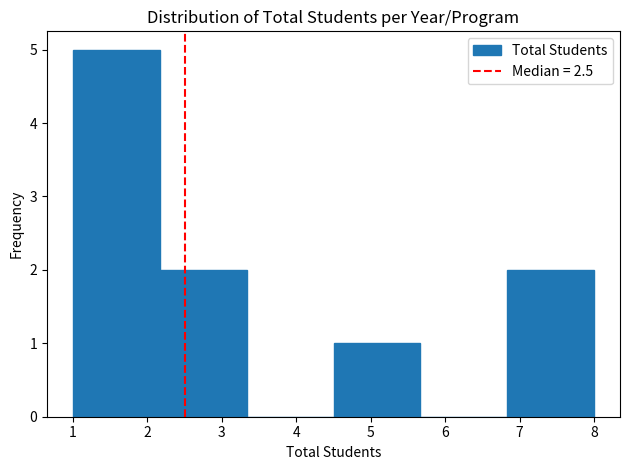

Reading left to right, transcribe this chart: for each bar, give the range it covers on the x-axis and its height. Neither the bar edges nor the heights are printed on the chart, so give them approximately, as read against the axes.

1.0 to 2.2: 5
2.2 to 3.3: 2
3.3 to 4.5: 0
4.5 to 5.7: 1
5.7 to 6.8: 0
6.8 to 8.0: 2